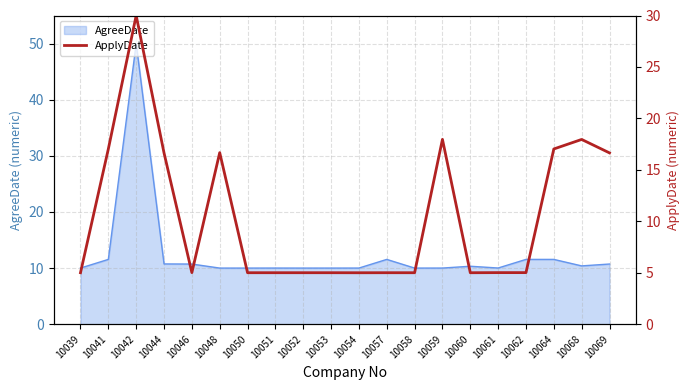

How many lines are shown in the chart?

1